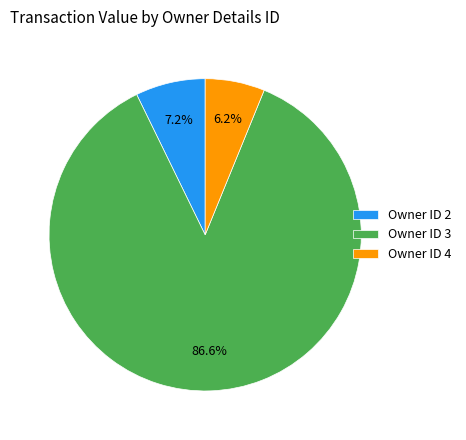

Which slice is the smallest?

Owner ID 4